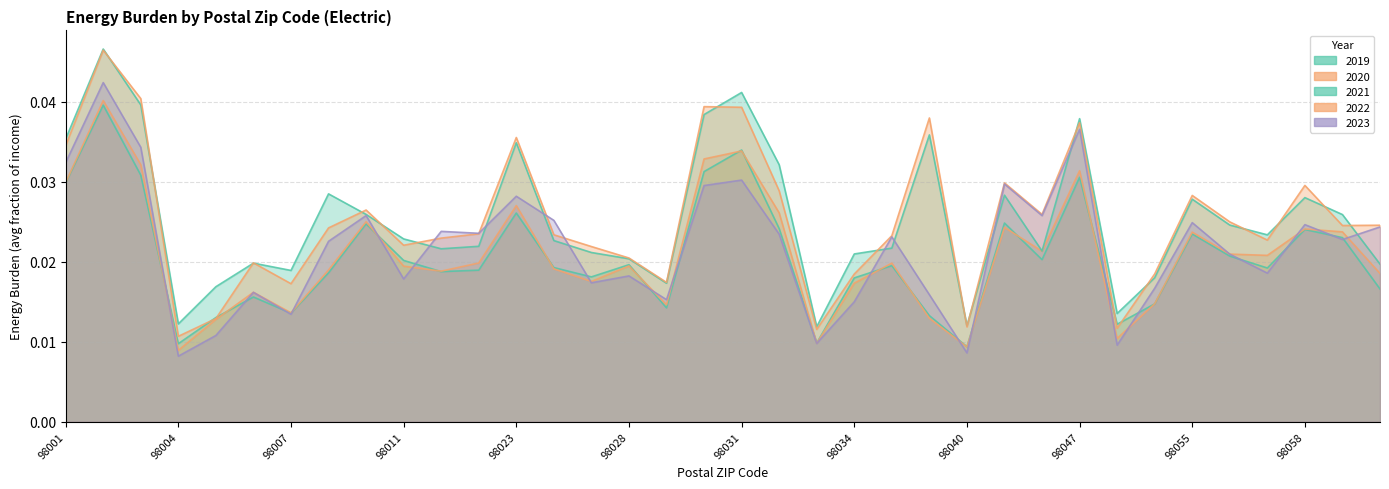

The value of Electric 2021 at 98027 is 0.0. True or false?

False